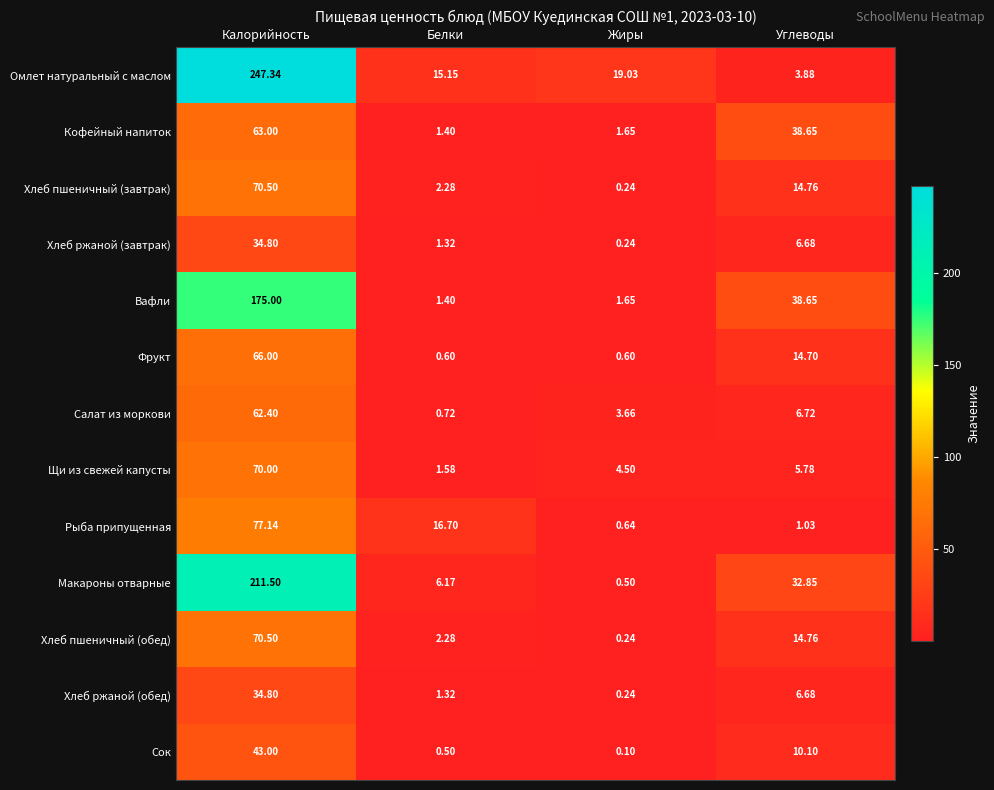

At which label is Сок closest to 21?

Углеводы